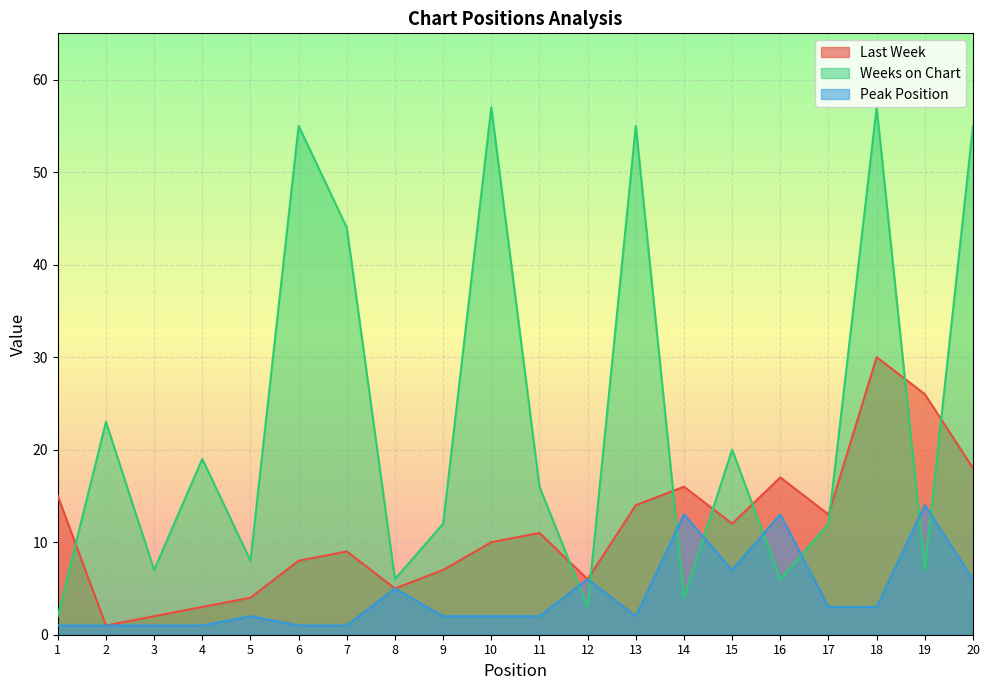

Between which two adjacent categories do Last Week and Weeks on Chart first intersect?

1 and 2